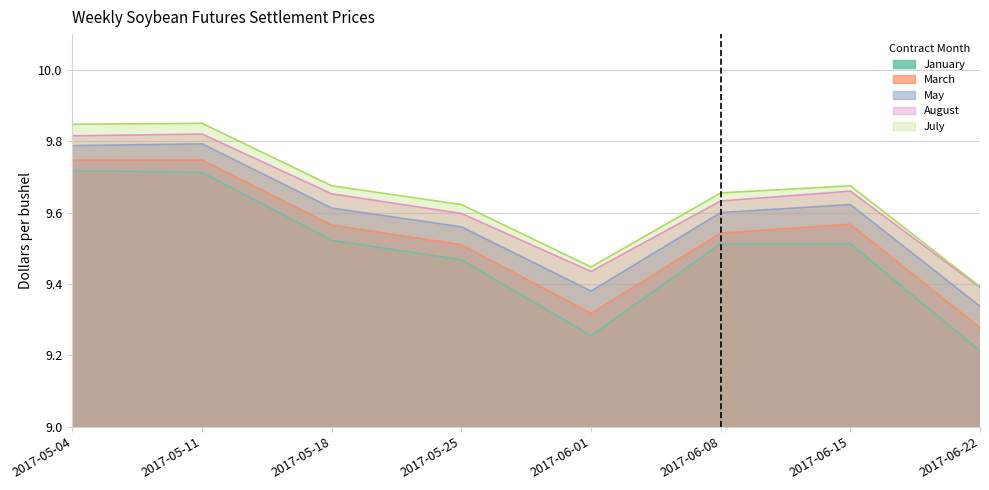

Does the chart display data point markers on the line(s)?

No